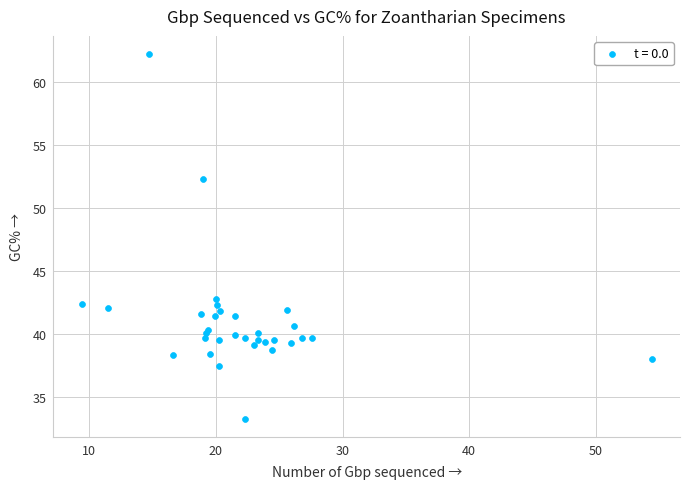

What Y value in the scatter plot is closest to 47?

42.8